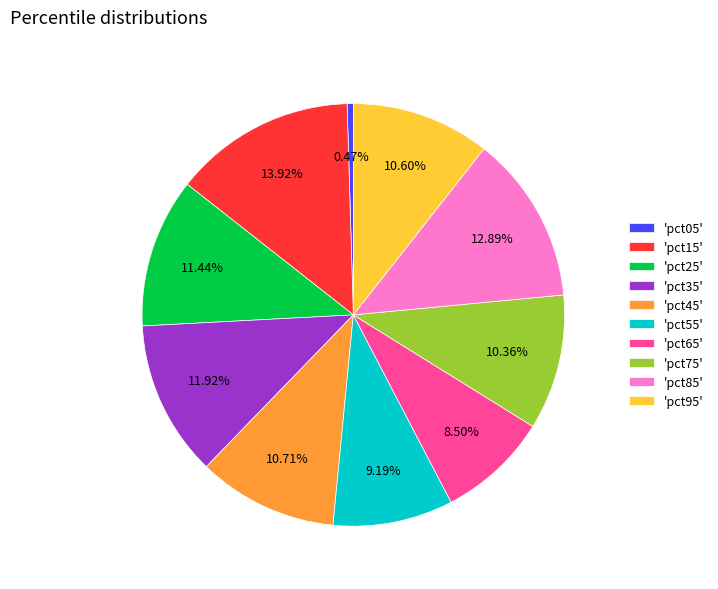

Between 'pct05' and 'pct55', which is larger?

'pct55'